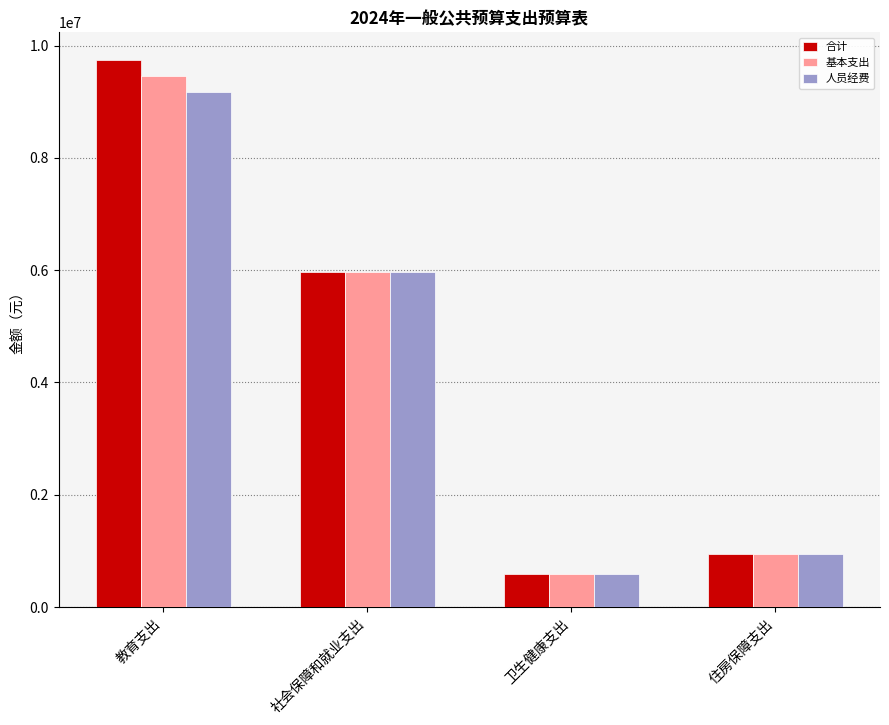

Is the value of 人员经费 at 社会保障和就业支出 greater than the value of 合计 at 住房保障支出?

Yes